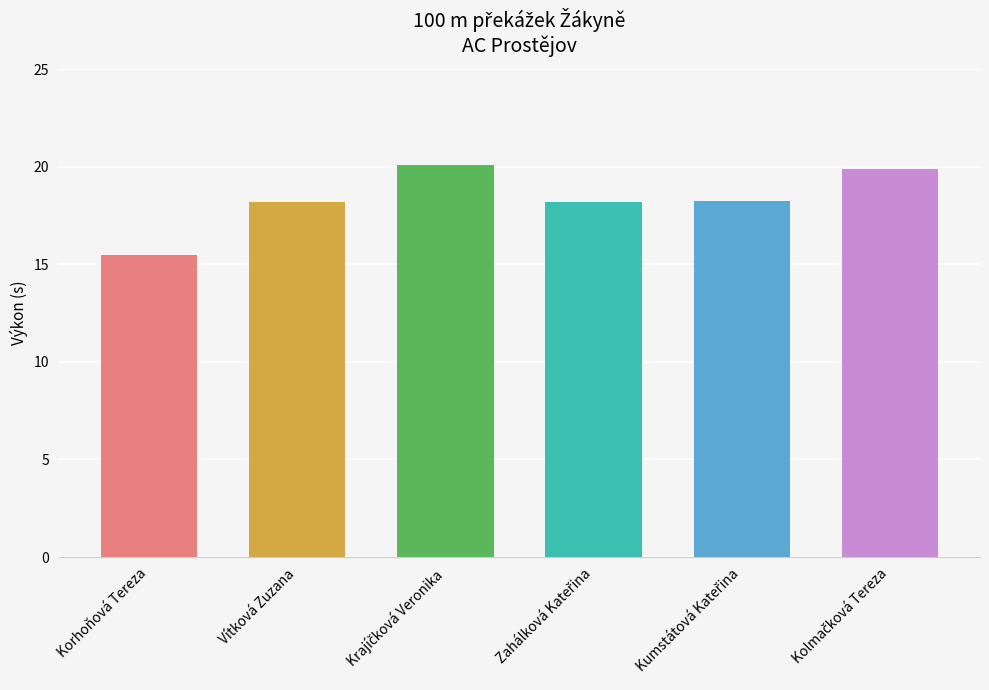

Reading left to right, what are all the values shown in this chart?

15.5	18.2	20.1	18.2	18.2	19.9